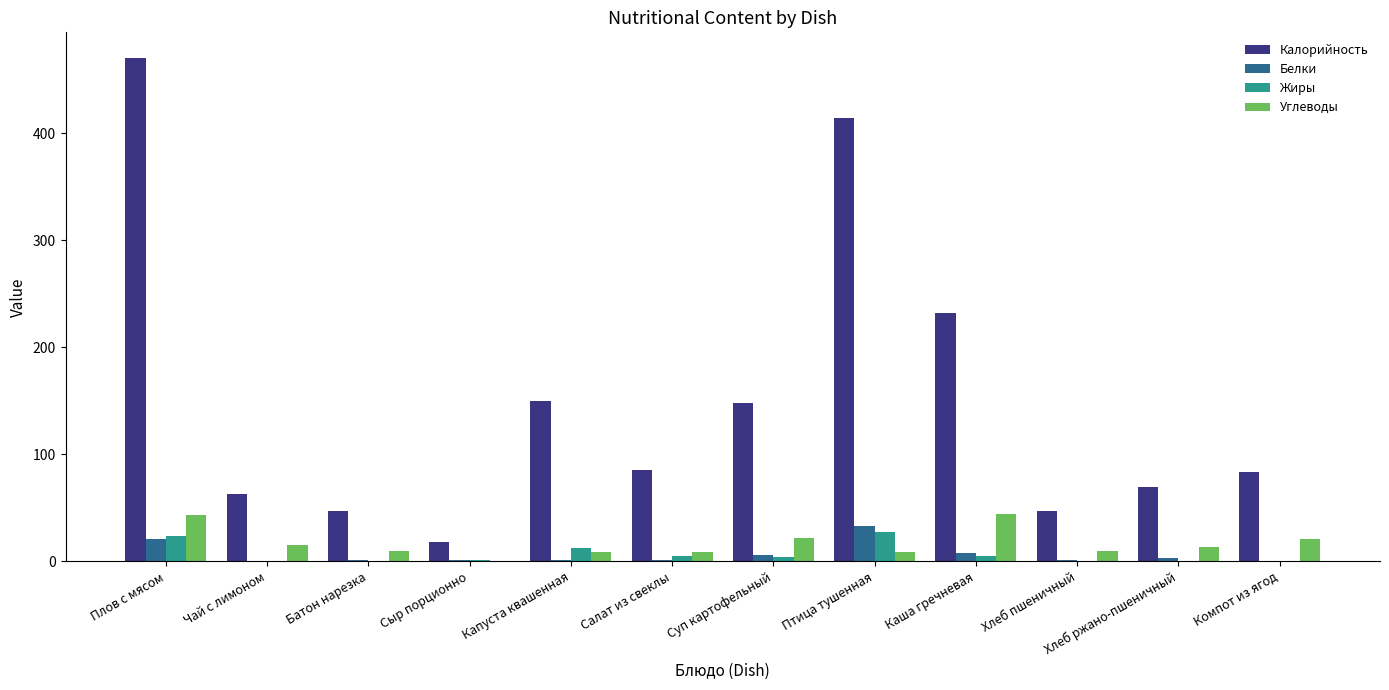

Are the bars grouped side by side (vs. stacked)?

Yes